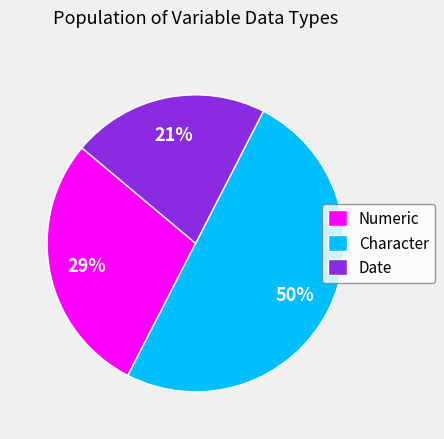

Do Character and Date together represent more than half of the pie?

Yes